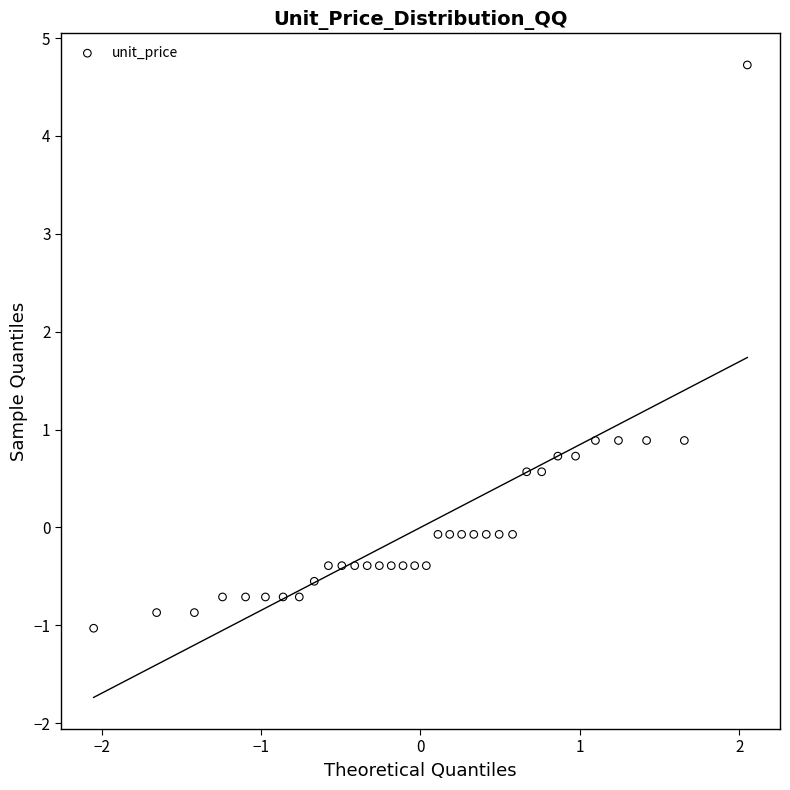

What is the range of Y values (max minus min)?

5.8